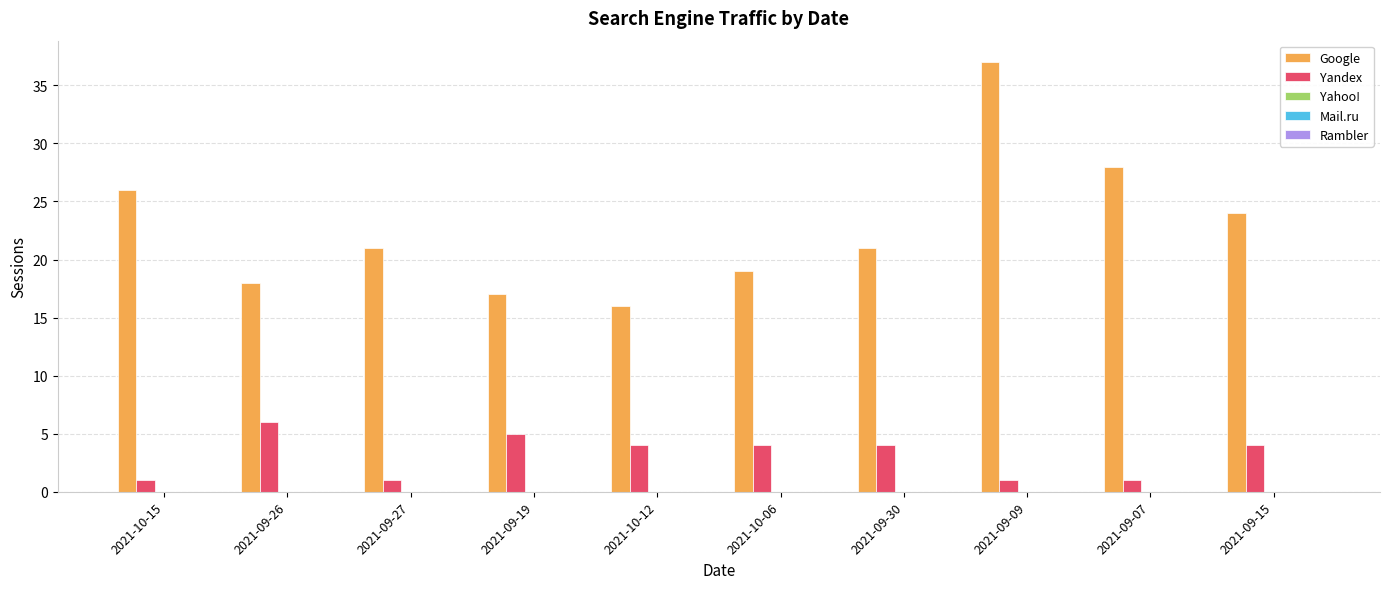

What is the label of the 4th bar from the left?

2021-09-19